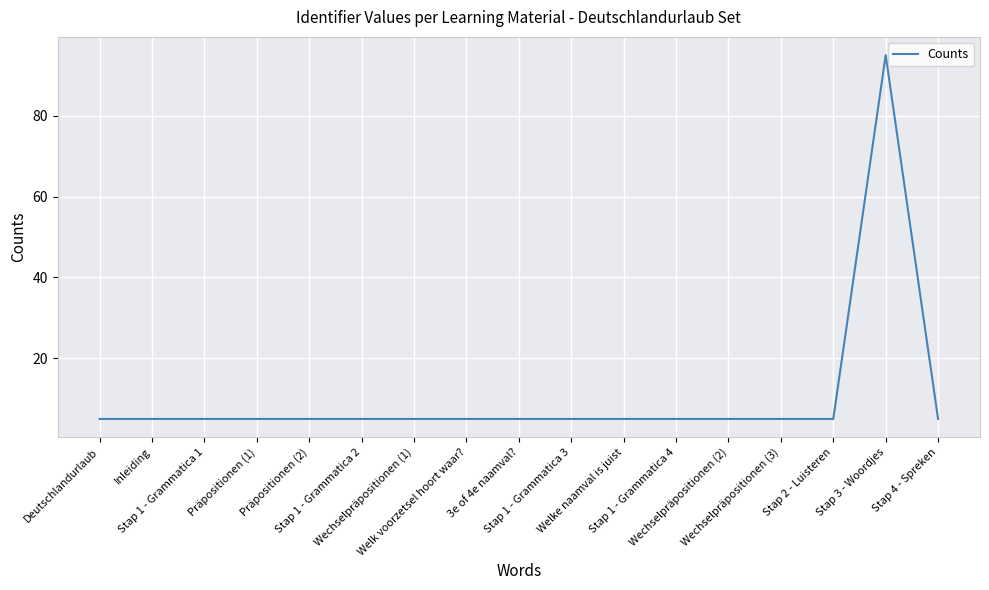

What is the smallest value displayed?

5